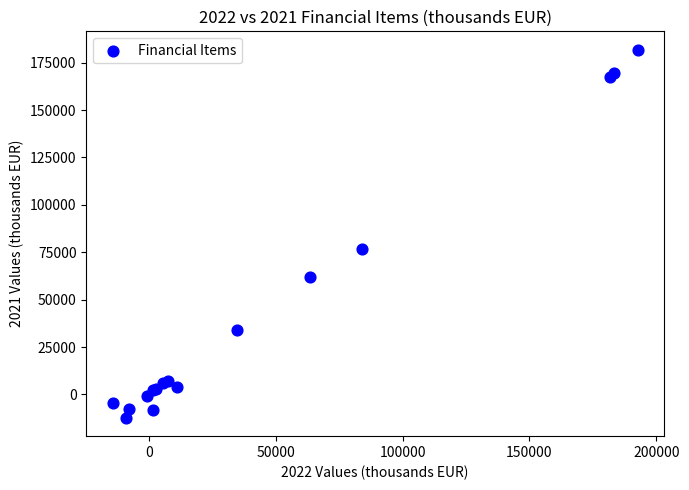

What Y value in the scatter plot is closest to 84770?

76515